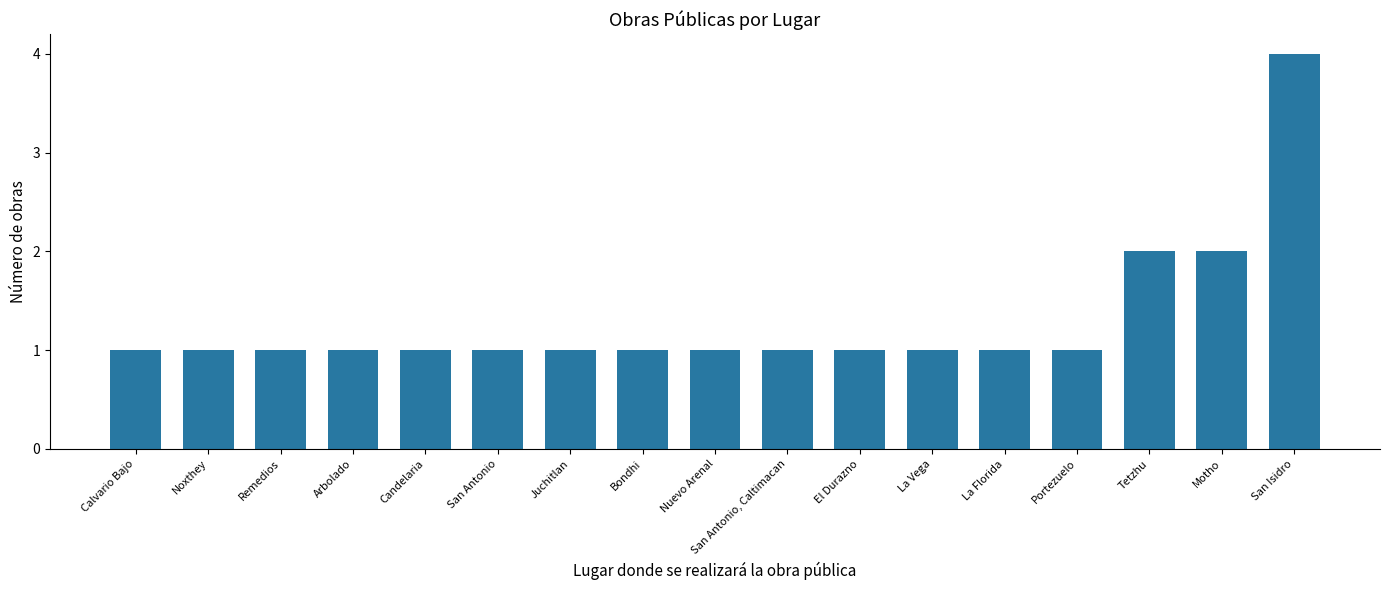

What value does the data have at Juchitlan?

1